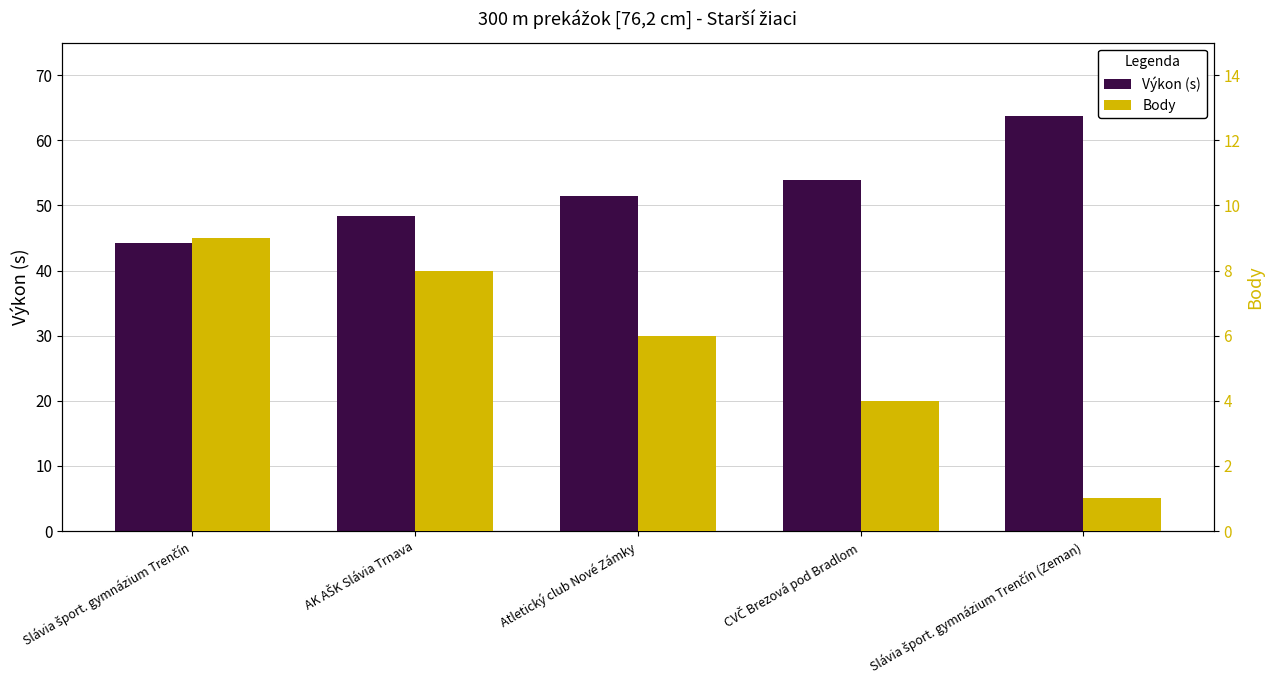

Does the chart contain stacked bars?

No